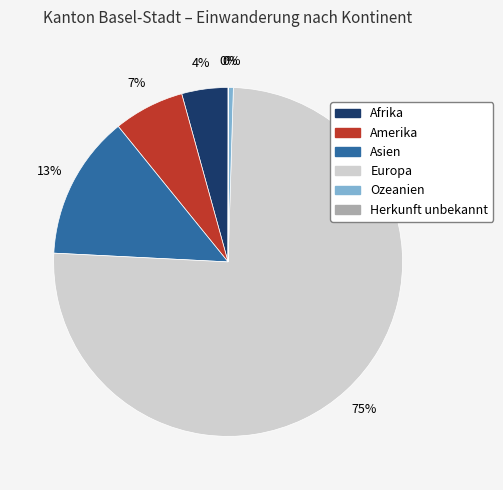

To the nearest percent, what portion does Asien represent?

13%